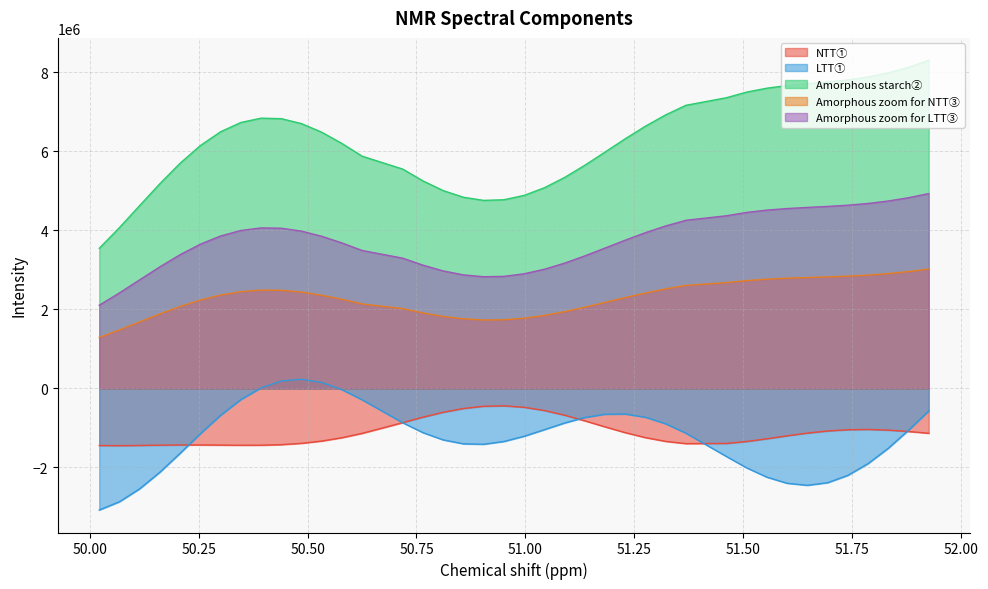

What is the value of the LTT① point at the 7th from the left?

-678581.0